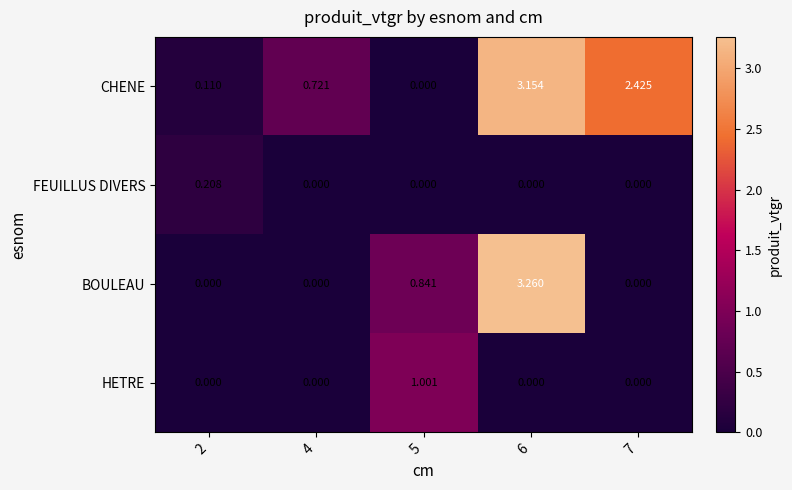

List the series in order of their peak value, lowest first.

FEUILLUS DIVERS, HETRE, CHENE, BOULEAU